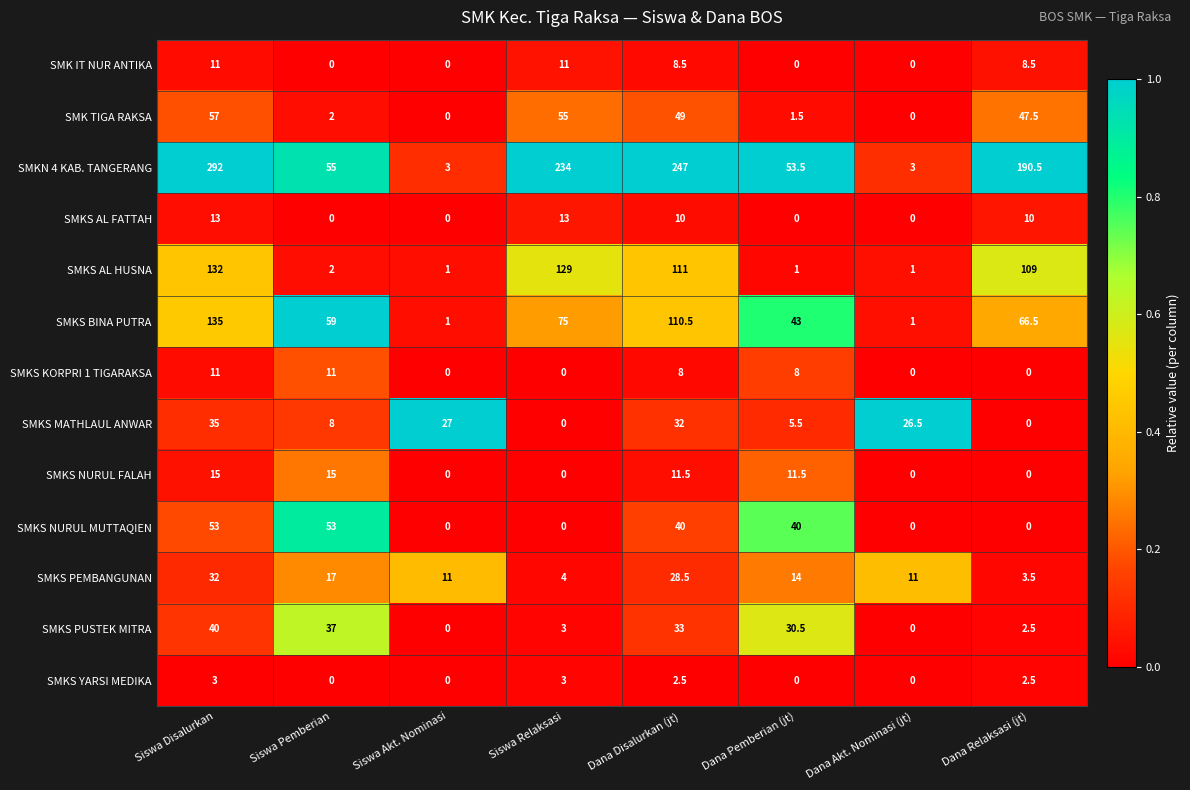

Count the number of data series in this chart.

13